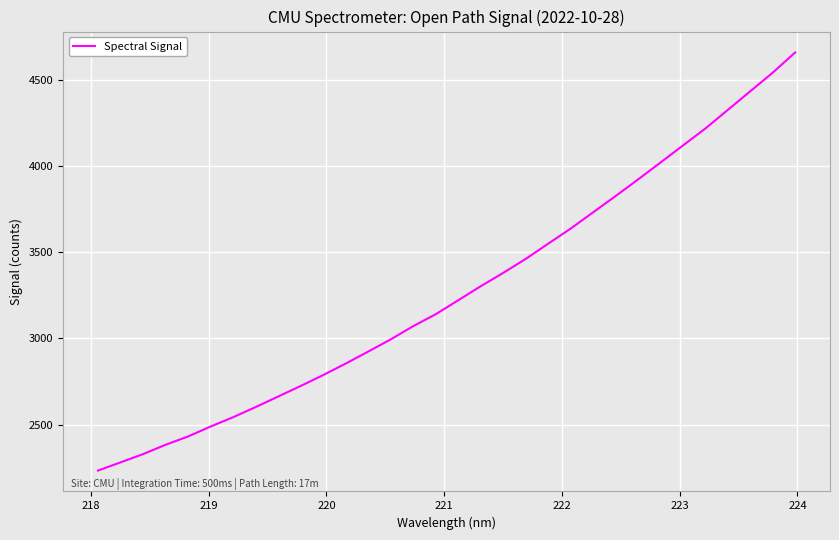

What is the greatest value displayed?

4658.9